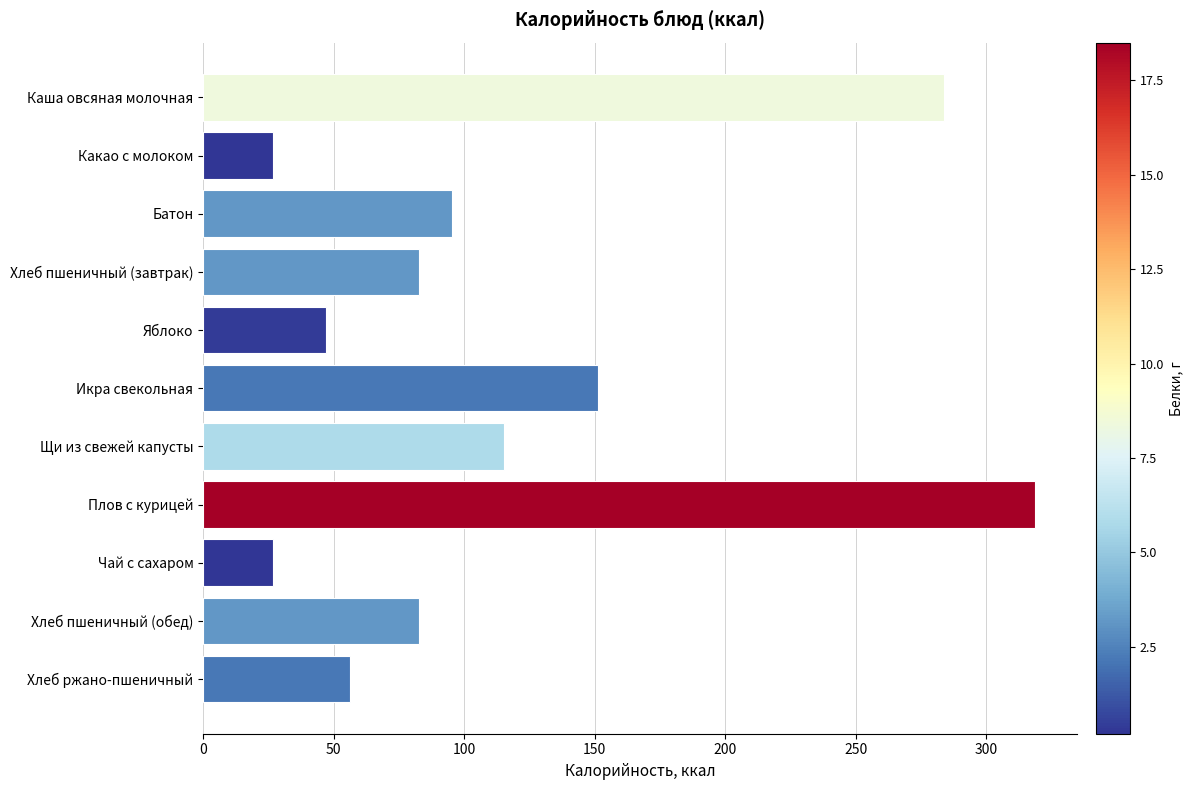

What is the average value?

116.9